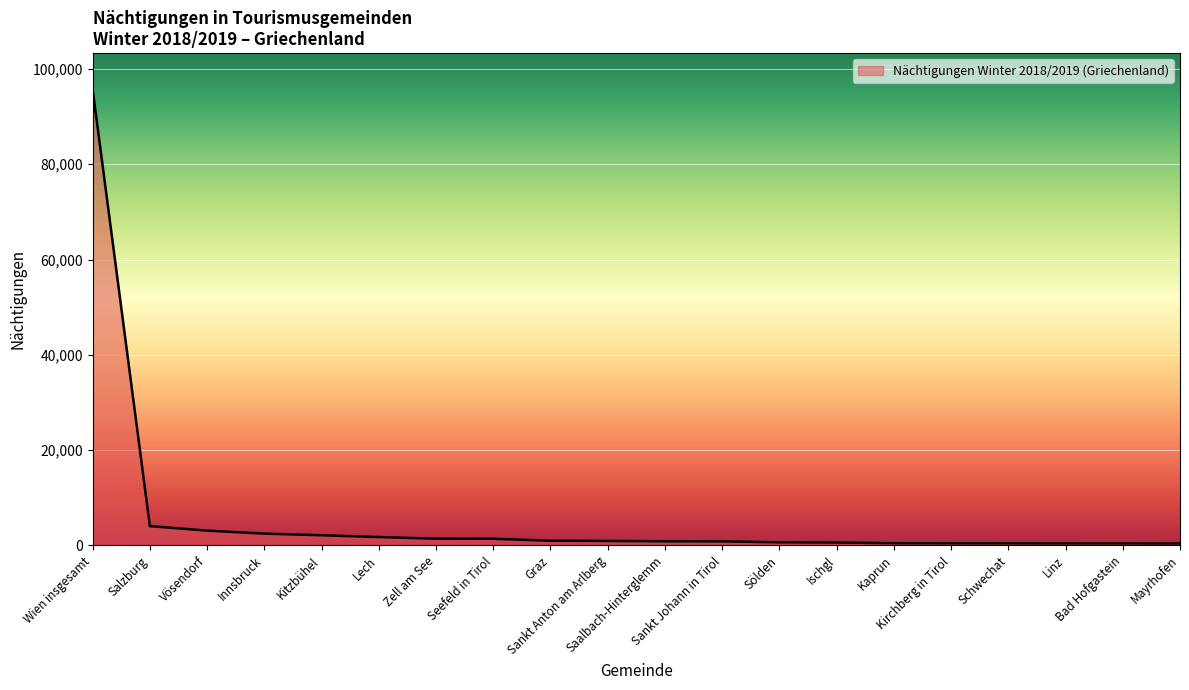

How many distinct data groups are displayed?

1